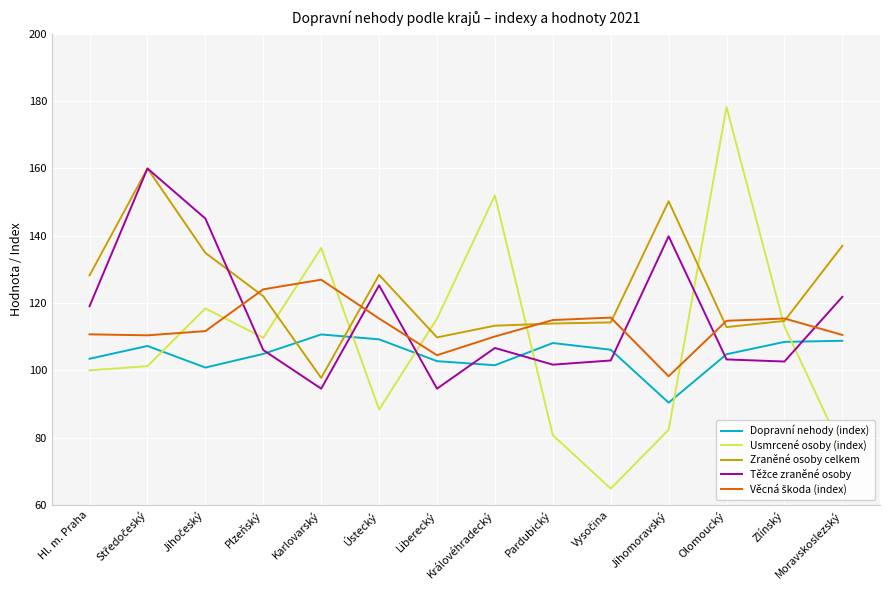

After their last crossing, which series has the higher values: Usmrcené osoby (index) or Zraněné osoby celkem?

Zraněné osoby celkem